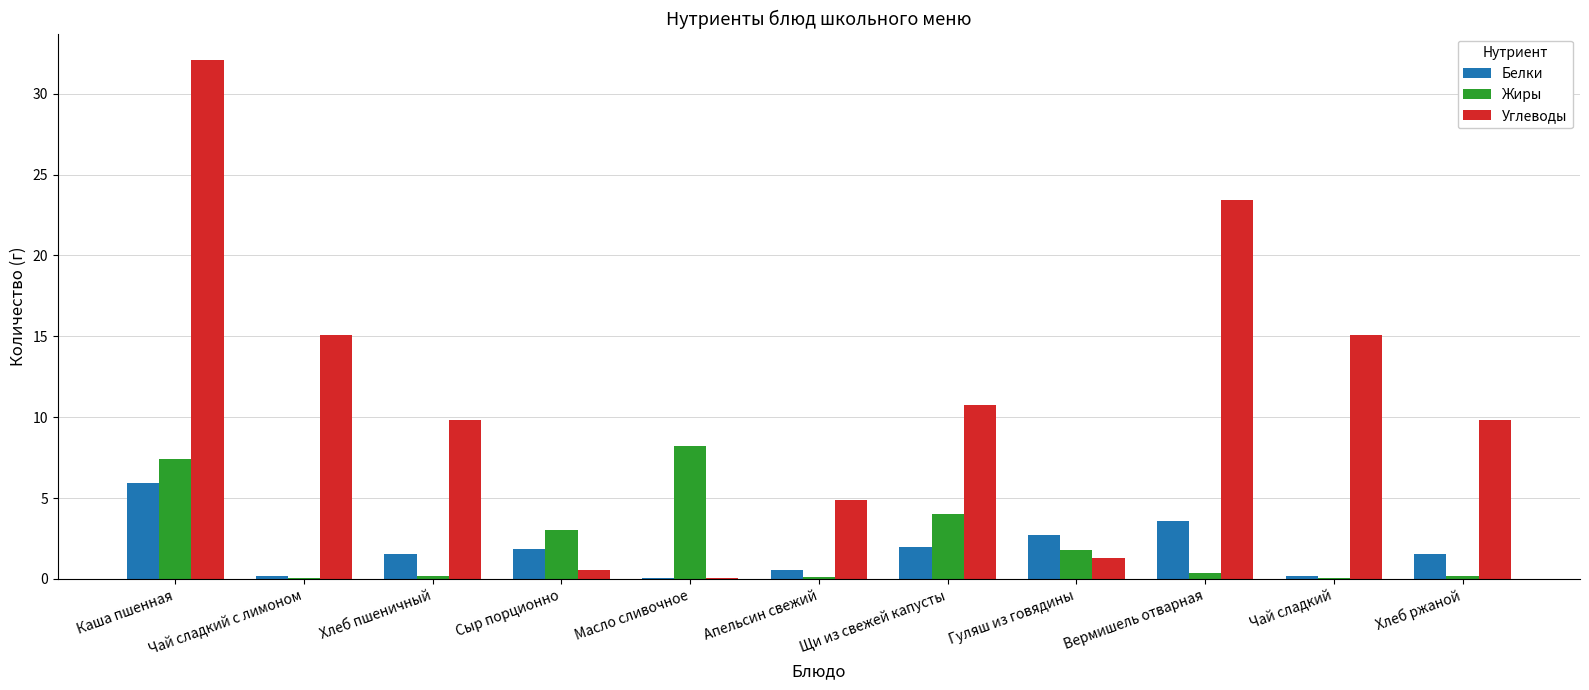

How many distinct data groups are displayed?

3